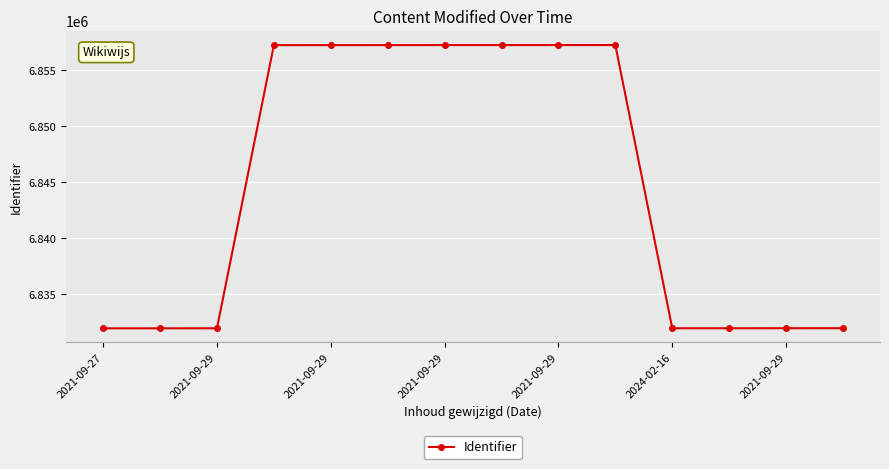

True or false: there are more than 0 points higher than both neighbors.

True